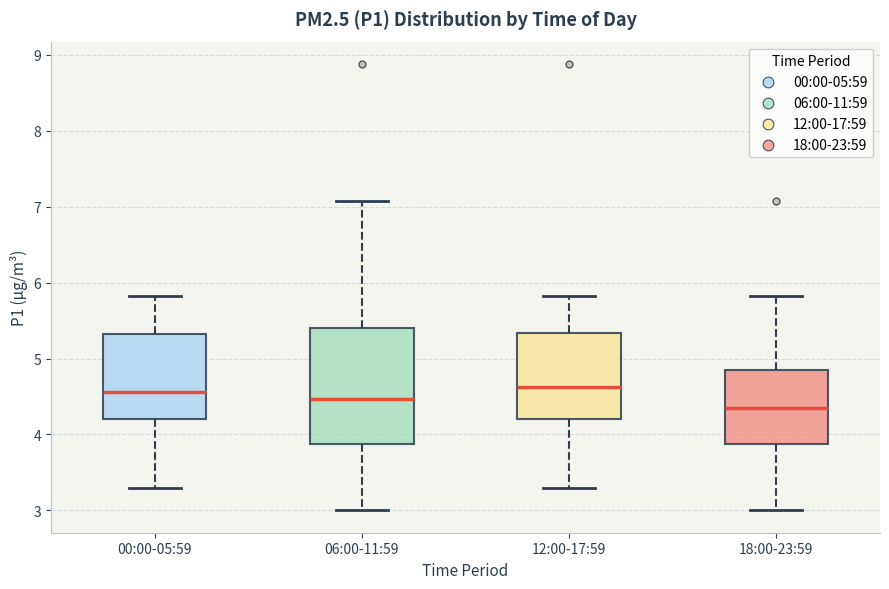

Comparing the boxes themselves (not the whiskers), which one is the tallest?

06:00-11:59